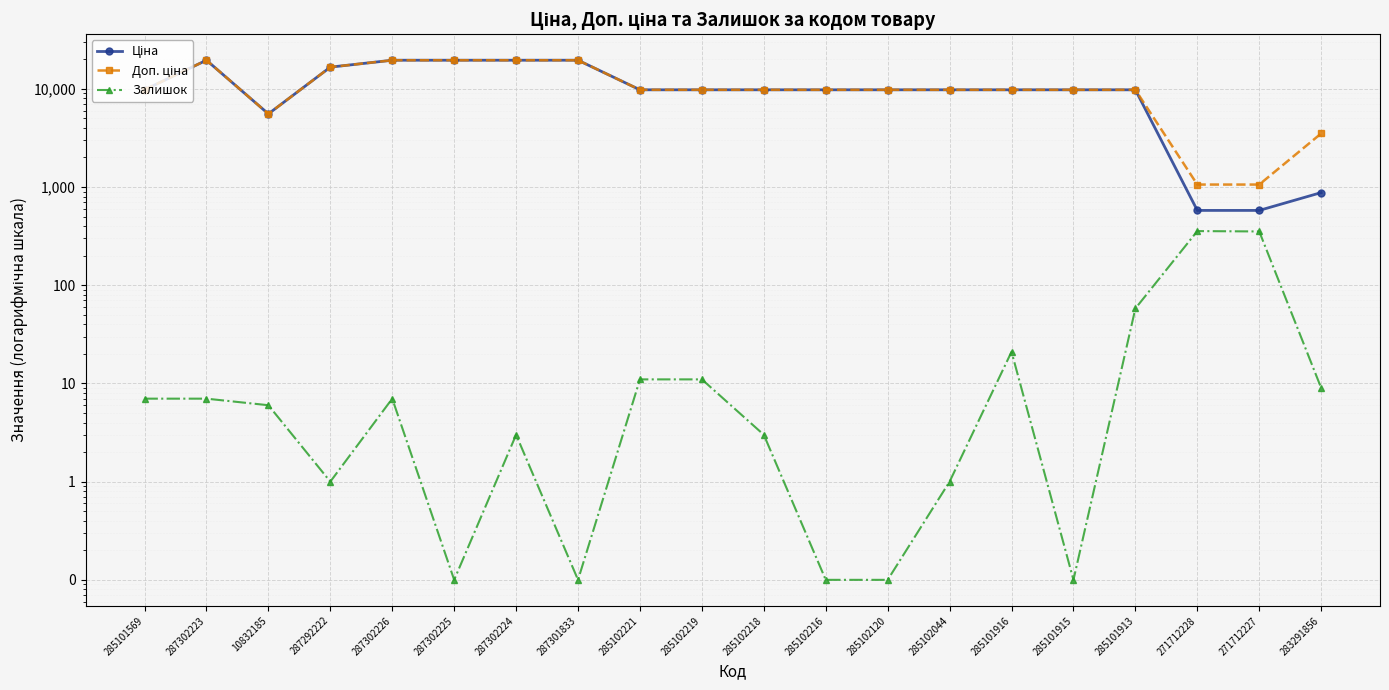

At which category is the sum across all series the highest?

287302223